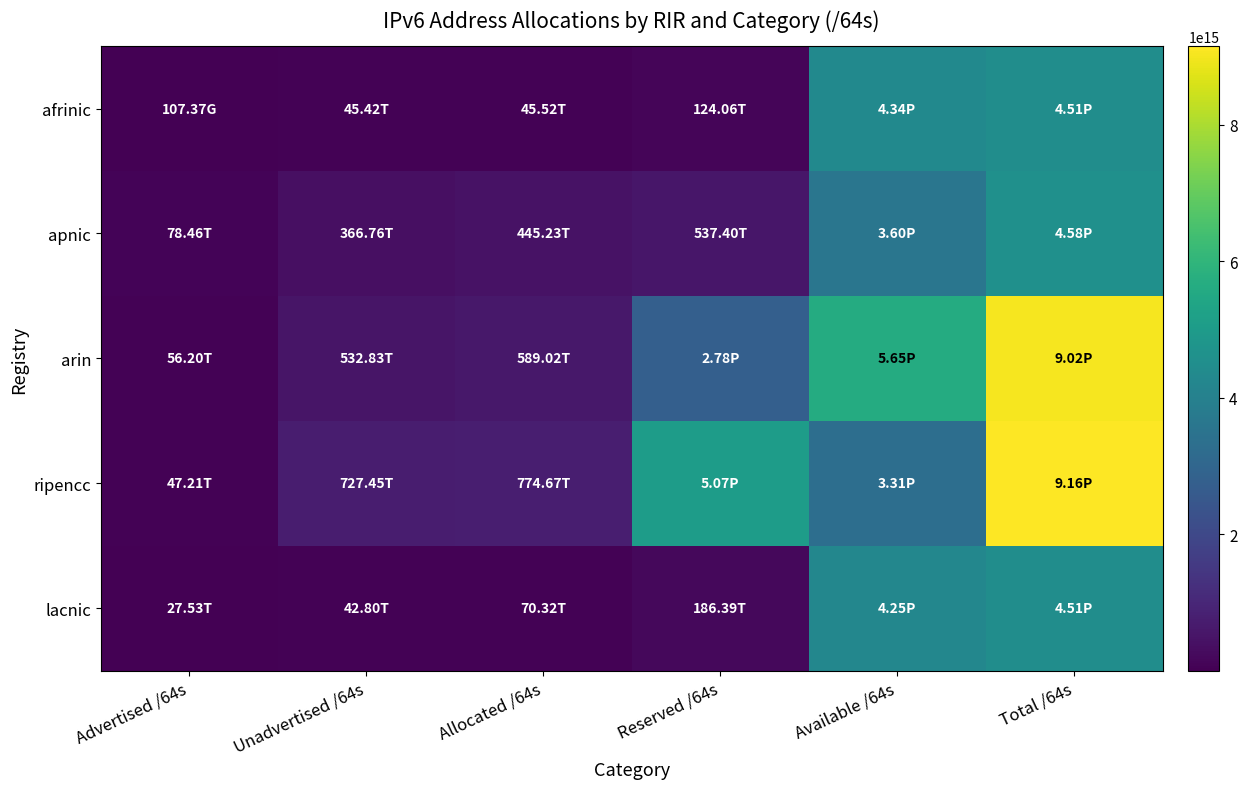

Between Total /64s and Allocated /64s, which is larger?

Total /64s